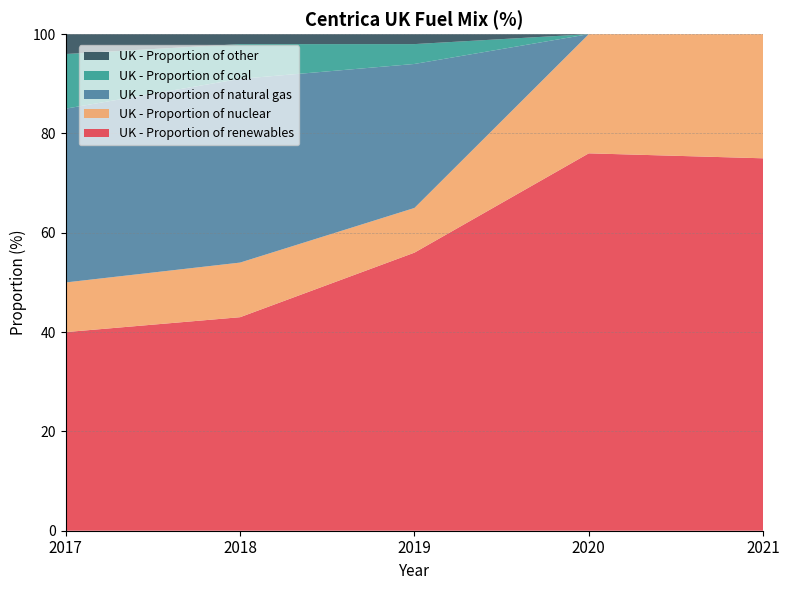

Reading right to left, extract all data points from this chart.

UK - Proportion of renewables: 75.0	76.0	56.0	43.0	40.0
UK - Proportion of nuclear: 25.0	24.0	9.0	11.0	10.0
UK - Proportion of natural gas: 0.0	0.0	29.0	37.0	35.0
UK - Proportion of coal: 0.0	0.0	4.0	7.0	11.0
UK - Proportion of other: 0.0	0.0	2.0	2.0	4.0